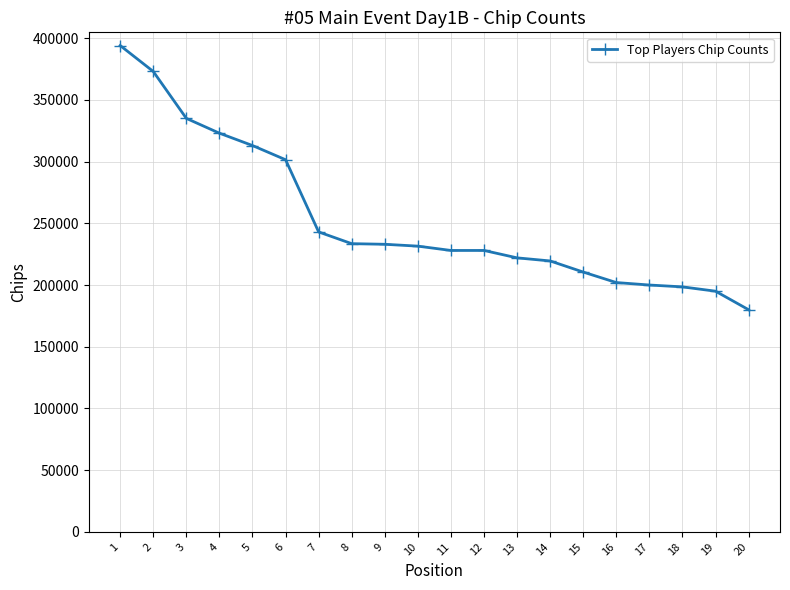

What is the value of the 19th point from the left?

195000